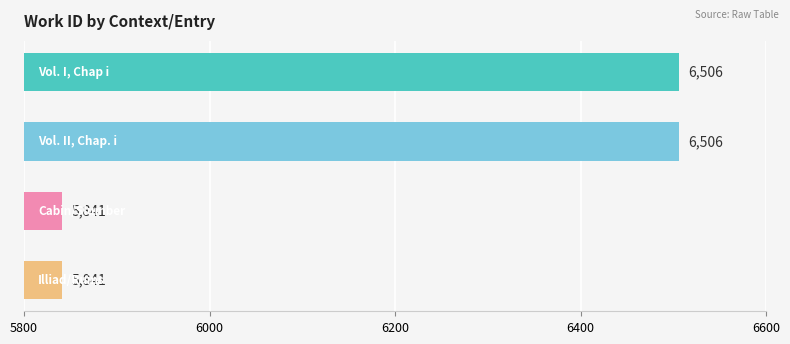

How many values are between 5841 and 6506?

4